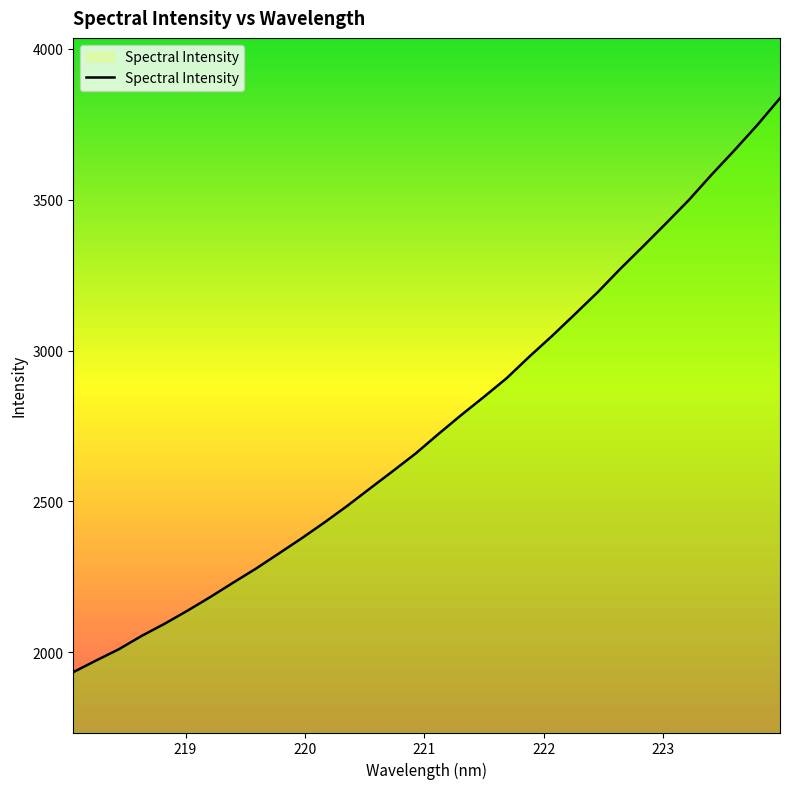

What is the difference between the maximum and minimum values?

1901.8